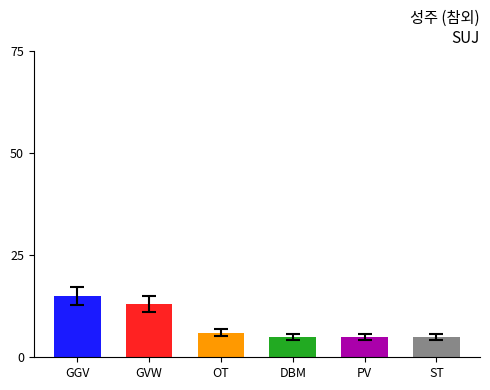

How many data points are less than 6?

3